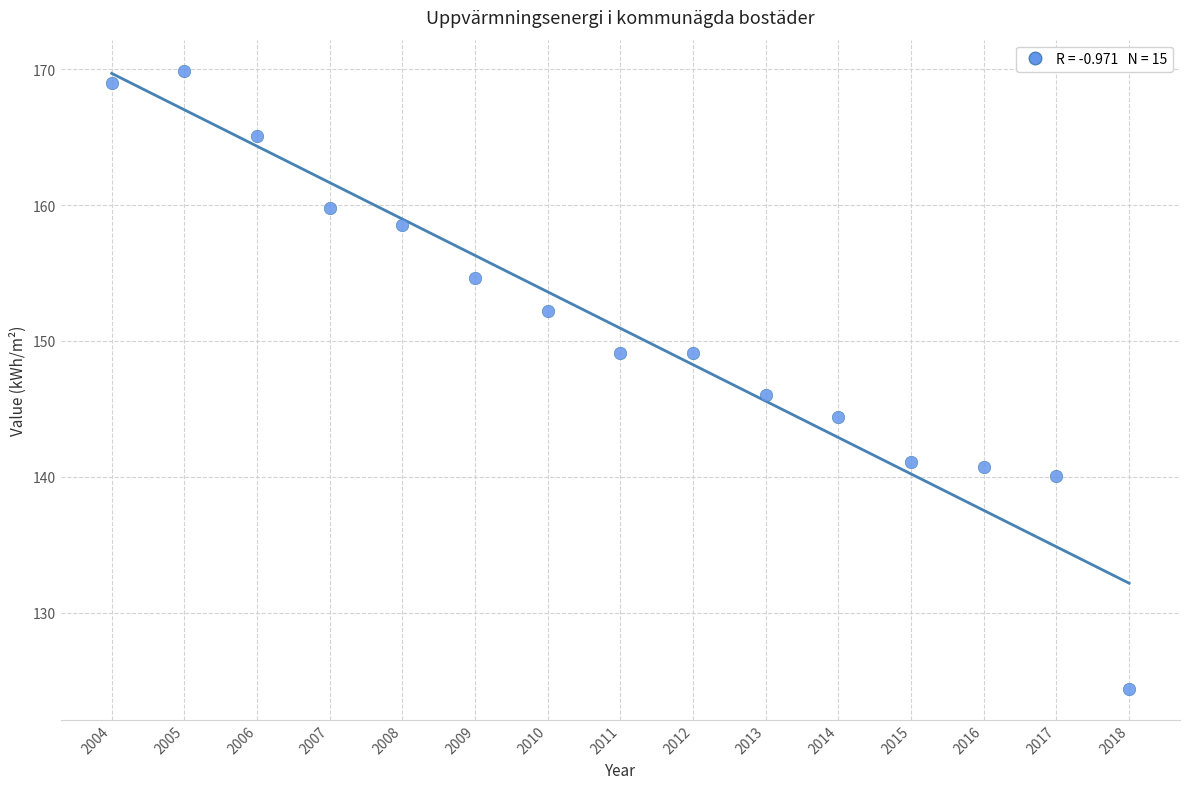

What is the range of X values (max minus min)?

14.0